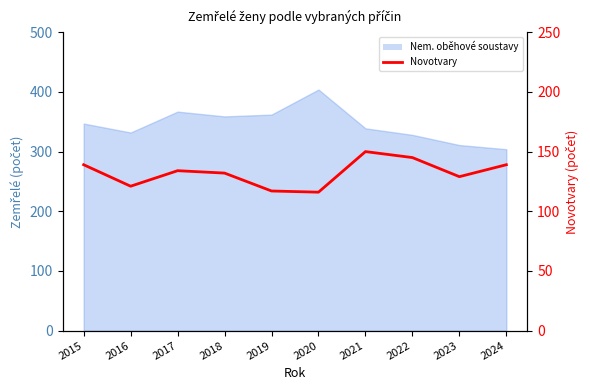

How many points are higher than both their immediate neighbors (excluding endpoints)?

2